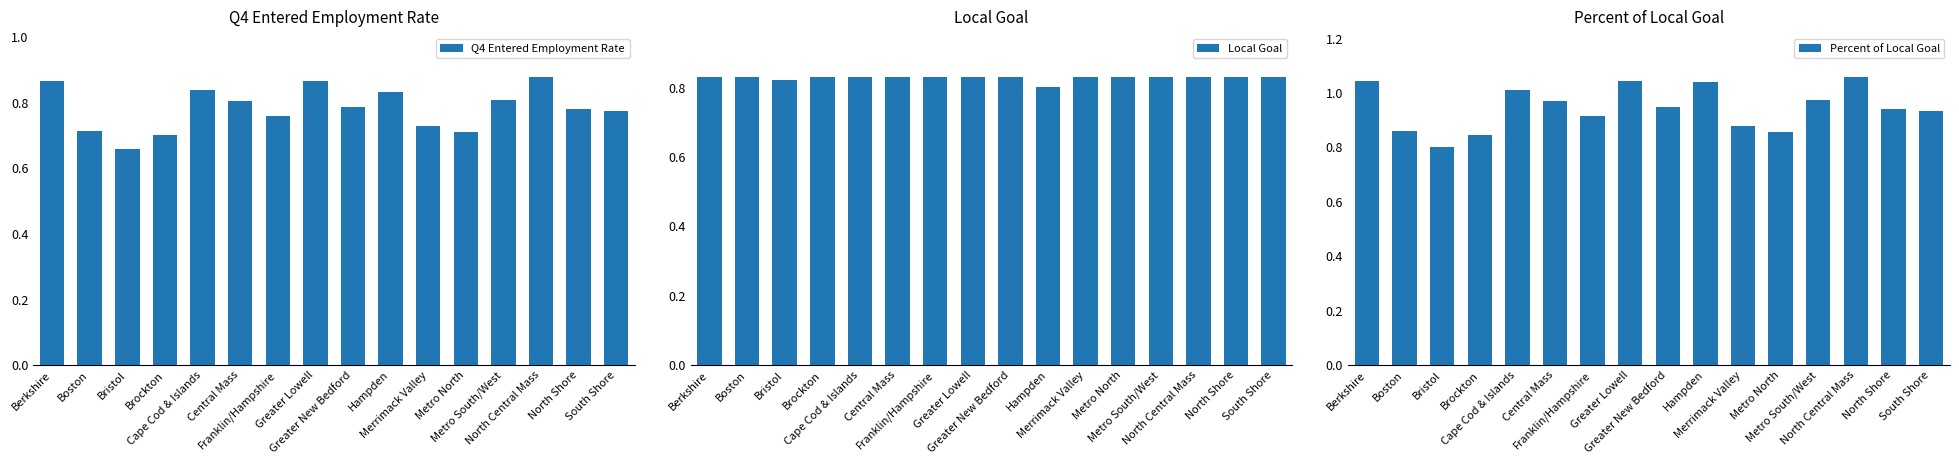

Rank the series by their maximum value, from highest to lowest.

Percent of Local Goal, Q4 Entered Employment Rate, Local Goal